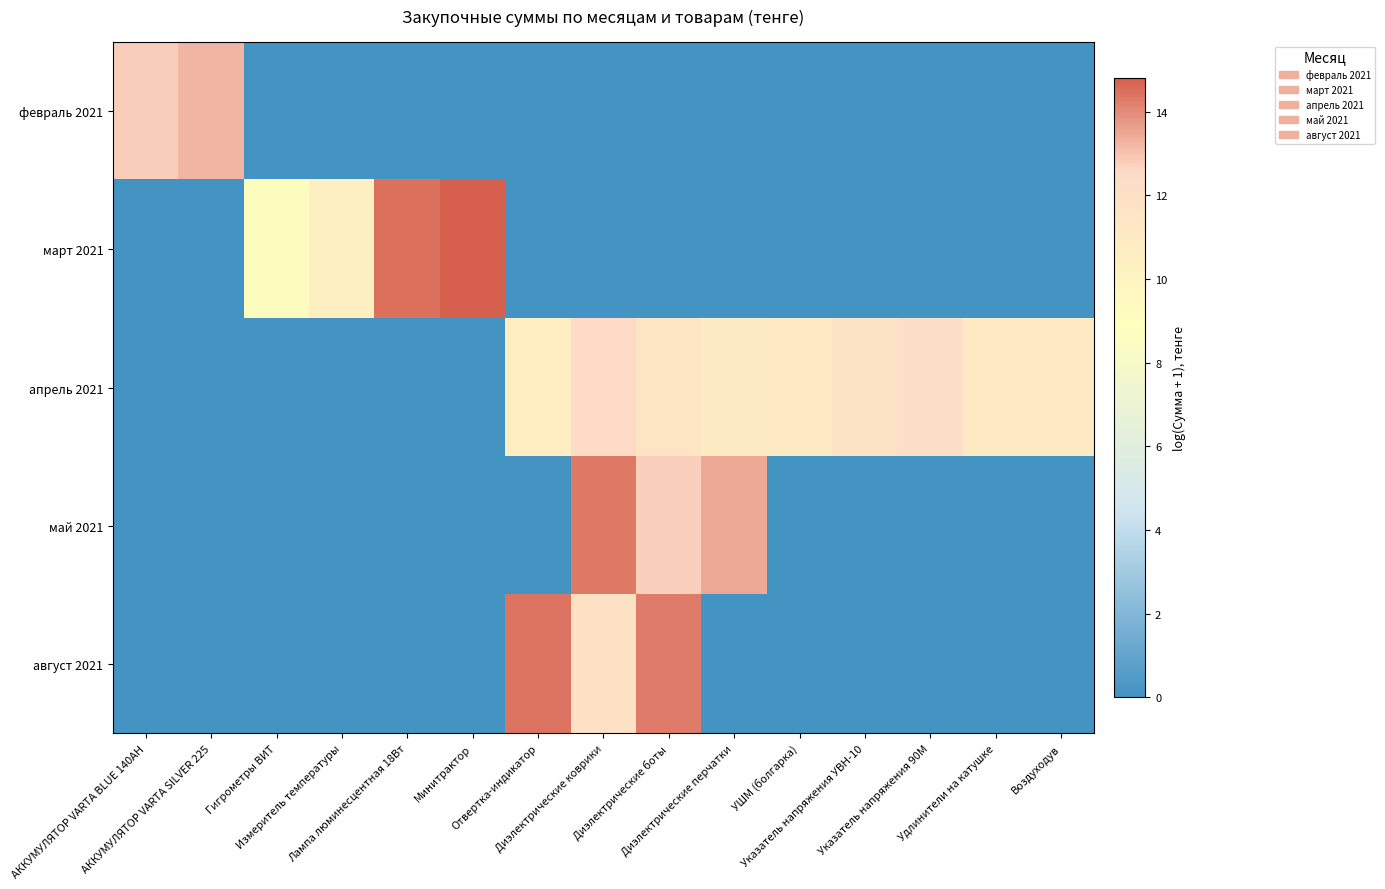

Reading left to right, list all the values displayed in this chart.

февраль 2021: АККУМУЛЯТОР VARTA BLUE 140AH=12.8	АККУМУЛЯТОР VARTA SILVER 225=13.2	Гигрометры ВИТ=0.0	Измеритель температуры=0.0	Лампа люминесцентная 18Вт=0.0	Минитрактор=0.0	Отвертка-индикатор=0.0	Диэлектрические коврики=0.0	Диэлектрические боты=0.0	Диэлектрические перчатки=0.0	УШМ (болгарка)=0.0	Указатель напряжения УВН-10=0.0	Указатель напряжения 90М=0.0	Удлинители на катушке=0.0	Воздуходув=0.0
март 2021: АККУМУЛЯТОР VARTA BLUE 140AH=0.0	АККУМУЛЯТОР VARTA SILVER 225=0.0	Гигрометры ВИТ=9.3	Измеритель температуры=10.5	Лампа люминесцентная 18Вт=14.5	Минитрактор=14.8	Отвертка-индикатор=0.0	Диэлектрические коврики=0.0	Диэлектрические боты=0.0	Диэлектрические перчатки=0.0	УШМ (болгарка)=0.0	Указатель напряжения УВН-10=0.0	Указатель напряжения 90М=0.0	Удлинители на катушке=0.0	Воздуходув=0.0
апрель 2021: АККУМУЛЯТОР VARTA BLUE 140AH=0.0	АККУМУЛЯТОР VARTA SILVER 225=0.0	Гигрометры ВИТ=0.0	Измеритель температуры=0.0	Лампа люминесцентная 18Вт=0.0	Минитрактор=0.0	Отвертка-индикатор=10.6	Диэлектрические коврики=12.4	Диэлектрические боты=11.5	Диэлектрические перчатки=10.9	УШМ (болгарка)=11.0	Указатель напряжения УВН-10=11.6	Указатель напряжения 90М=12.2	Удлинители на катушке=11.0	Воздуходув=11.0
май 2021: АККУМУЛЯТОР VARTA BLUE 140AH=0.0	АККУМУЛЯТОР VARTA SILVER 225=0.0	Гигрометры ВИТ=0.0	Измеритель температуры=0.0	Лампа люминесцентная 18Вт=0.0	Минитрактор=0.0	Отвертка-индикатор=0.0	Диэлектрические коврики=14.3	Диэлектрические боты=12.7	Диэлектрические перчатки=13.4	УШМ (болгарка)=0.0	Указатель напряжения УВН-10=0.0	Указатель напряжения 90М=0.0	Удлинители на катушке=0.0	Воздуходув=0.0
август 2021: АККУМУЛЯТОР VARTA BLUE 140AH=0.0	АККУМУЛЯТОР VARTA SILVER 225=0.0	Гигрометры ВИТ=0.0	Измеритель температуры=0.0	Лампа люминесцентная 18Вт=0.0	Минитрактор=0.0	Отвертка-индикатор=14.5	Диэлектрические коврики=11.9	Диэлектрические боты=14.3	Диэлектрические перчатки=0.0	УШМ (болгарка)=0.0	Указатель напряжения УВН-10=0.0	Указатель напряжения 90М=0.0	Удлинители на катушке=0.0	Воздуходув=0.0